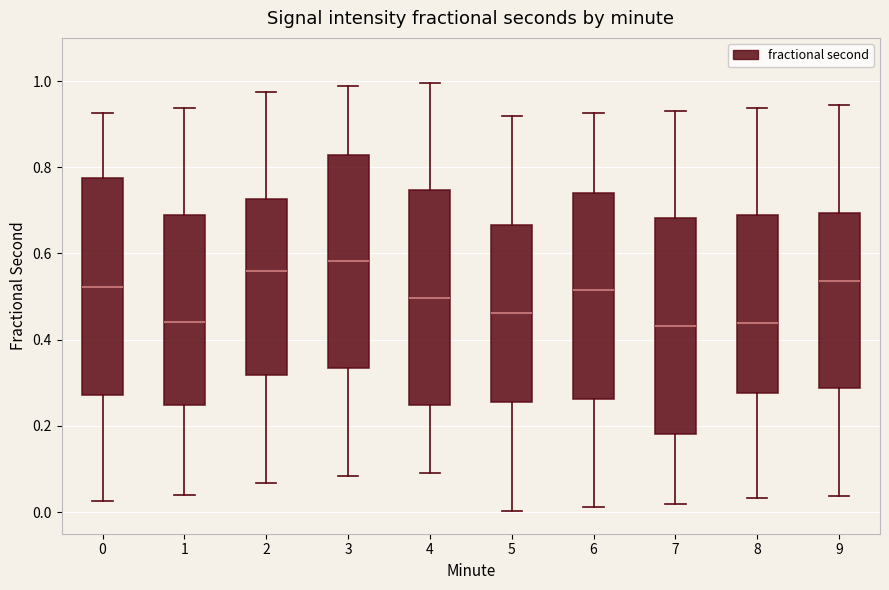

Which box has the highest median line?

3